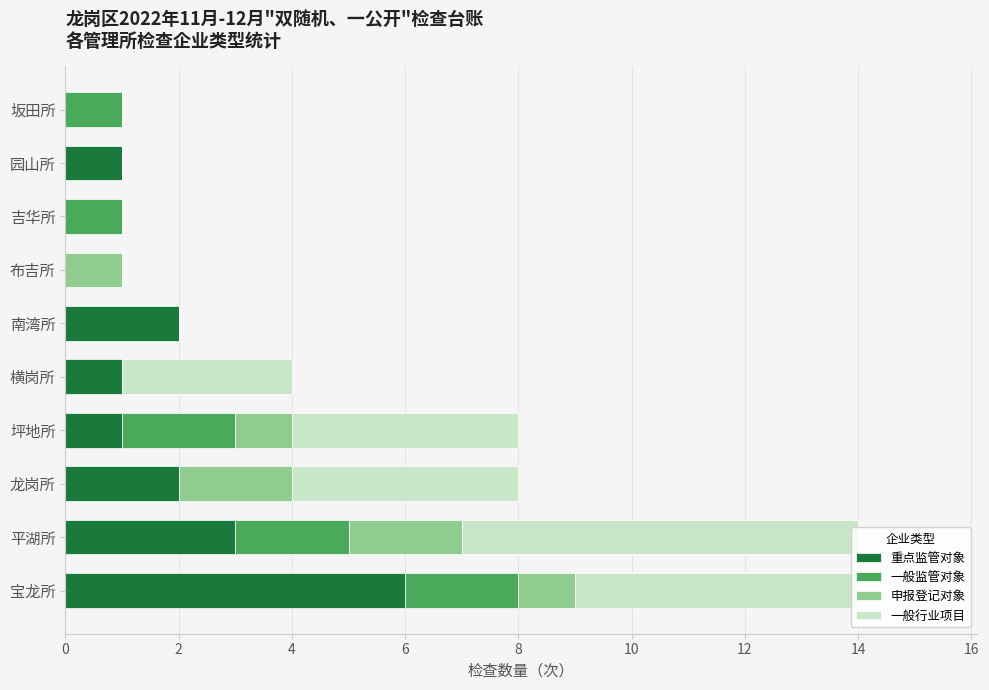

True or false: 重点监管对象 has a value of 9 at 宝龙所.

False